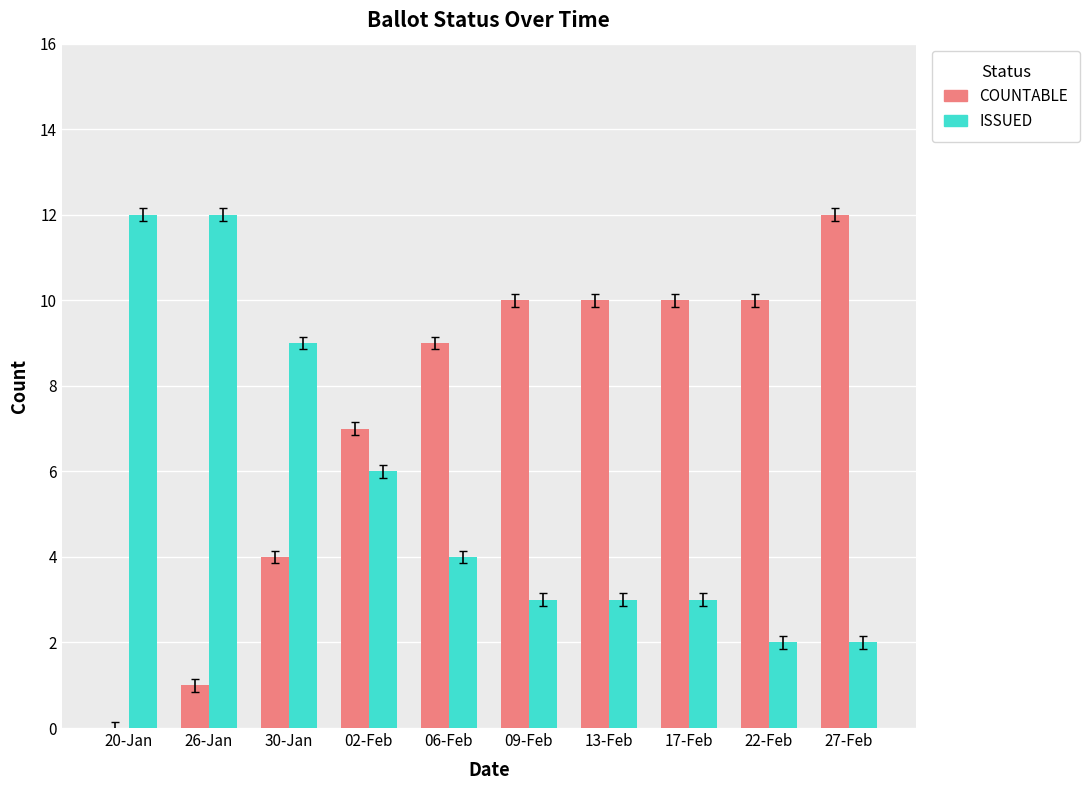

Is it true that COUNTABLE equals 10 at 13-Feb?

True